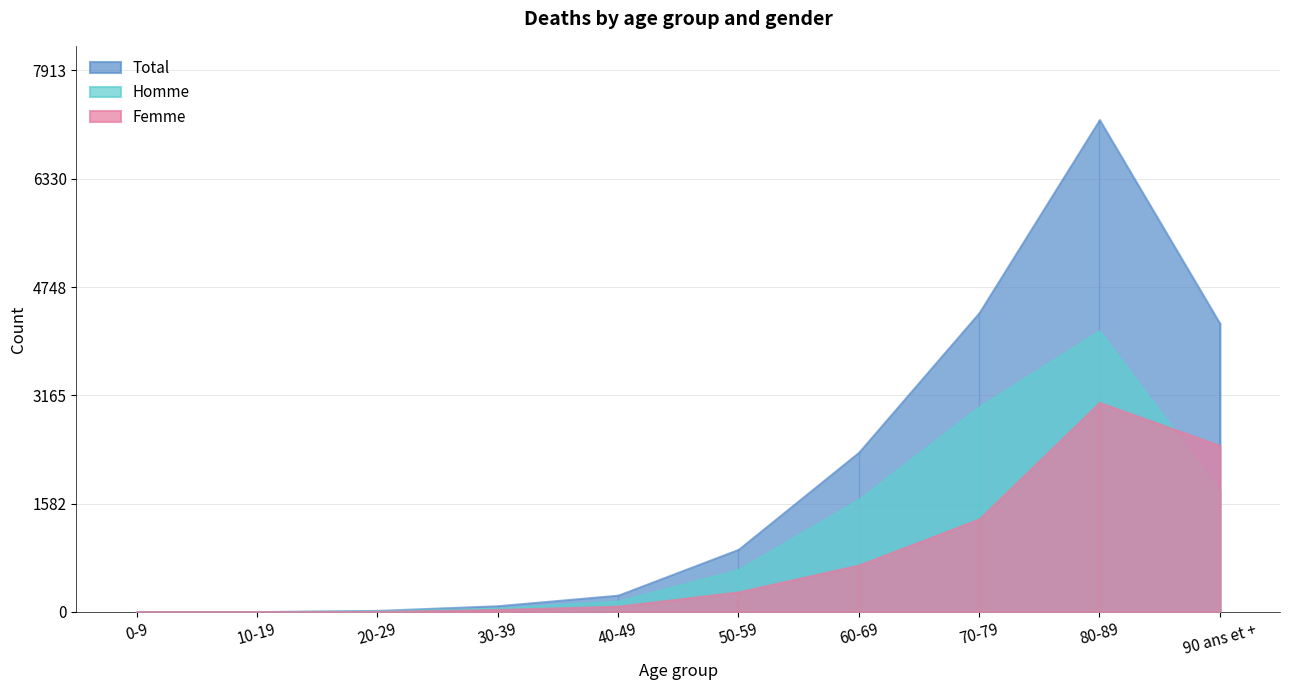

What is the total value across all series at 70-79?

8729